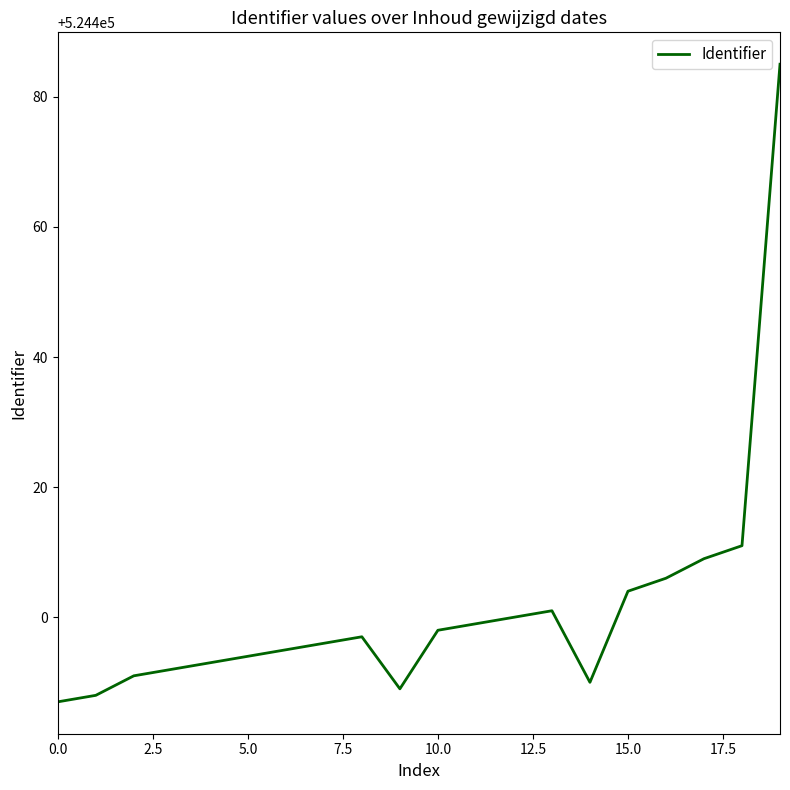

What is the maximum value shown in the chart?

524485